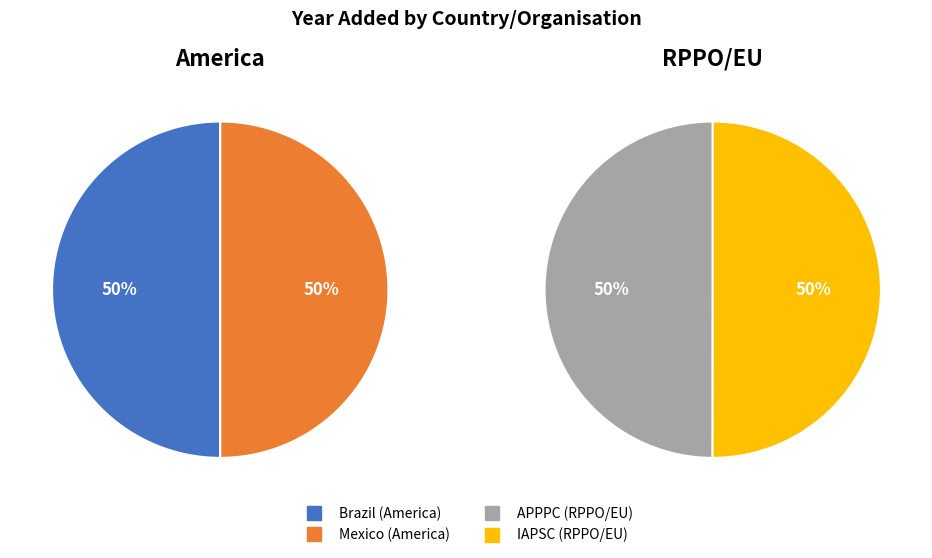

Is it true that Mexico is 38% of the pie?

False